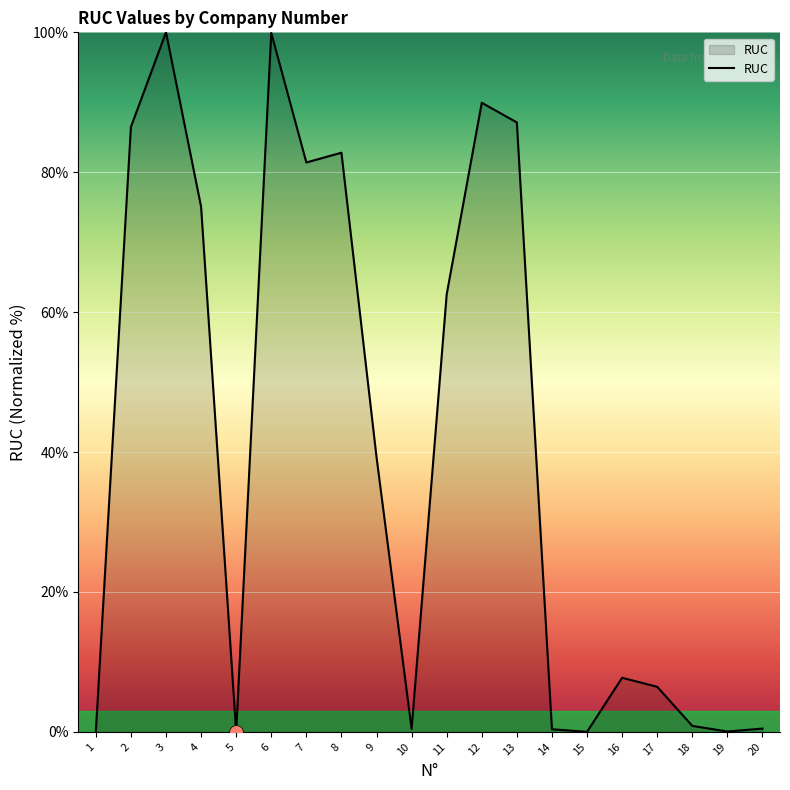

Does the chart have visible grid lines?

Yes